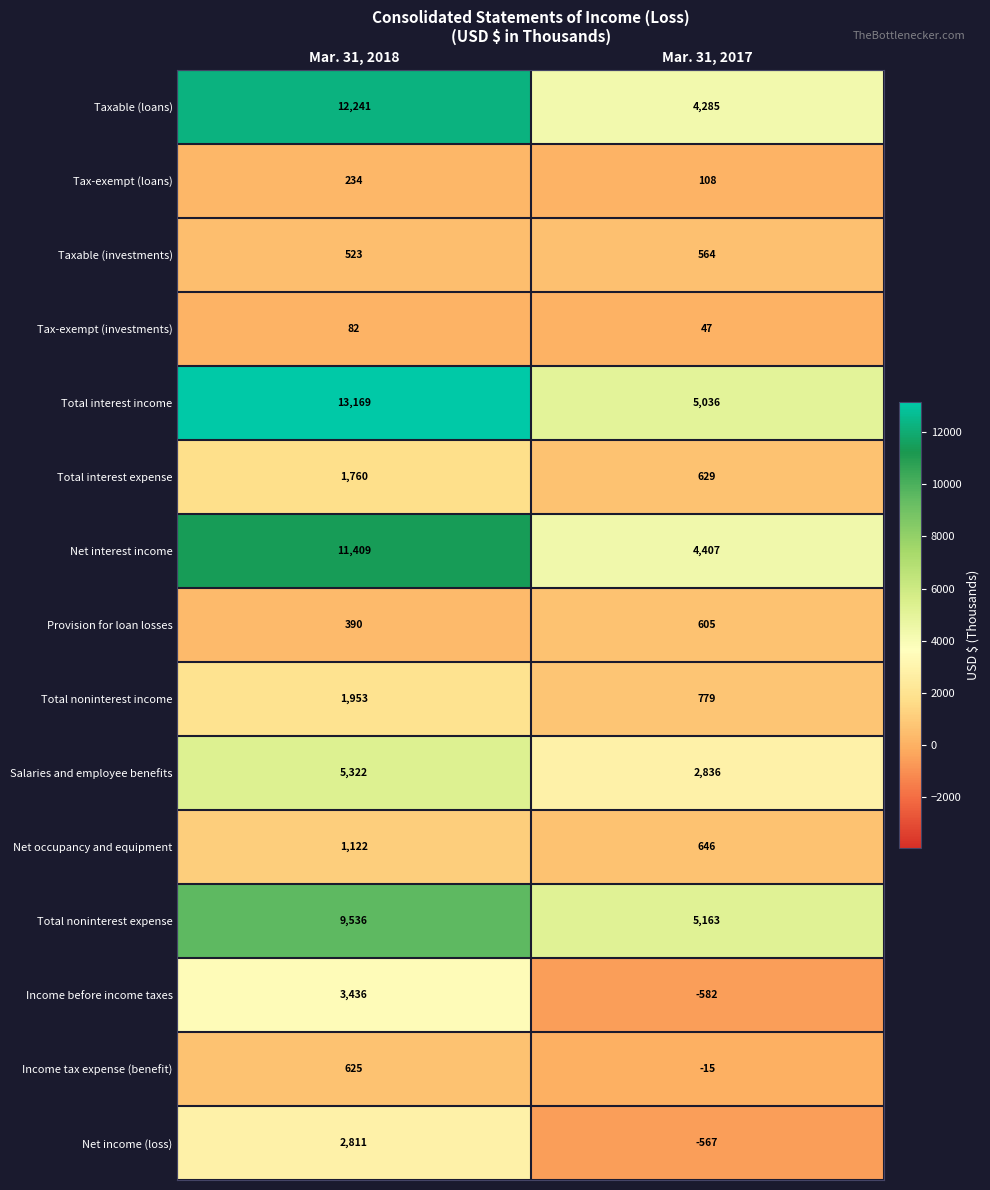

List the labels in order of Net income (loss) value, smallest first.

Mar. 31, 2017, Mar. 31, 2018